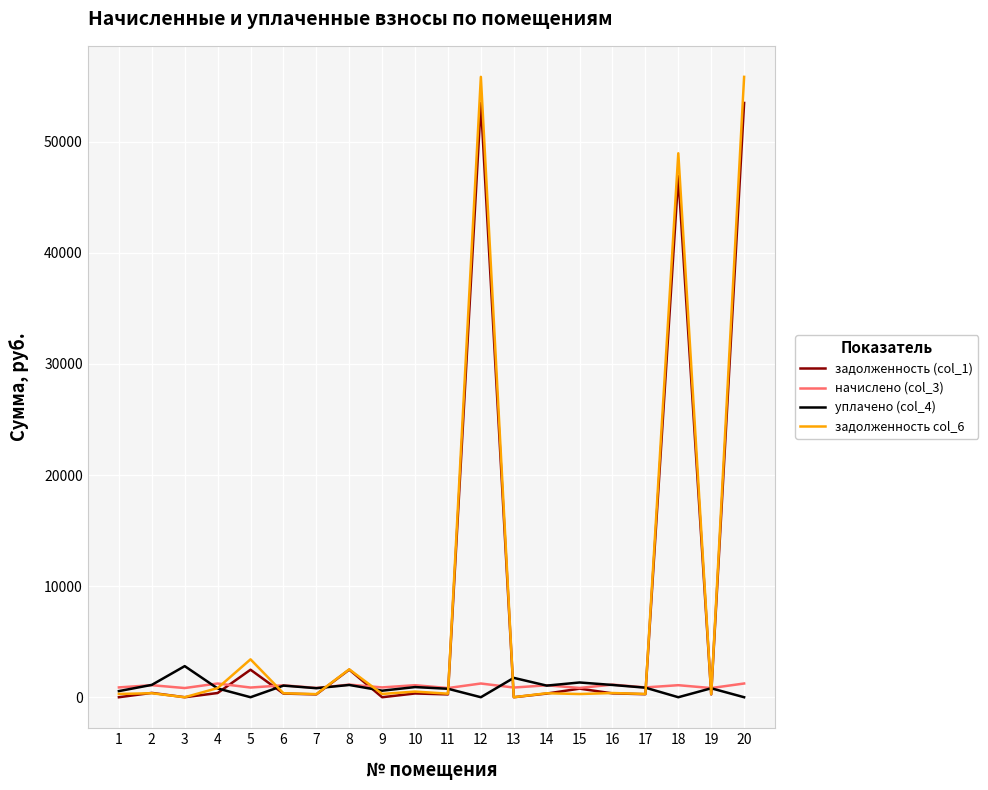

Which series has the largest range (max minus min)?

задолженность col_6